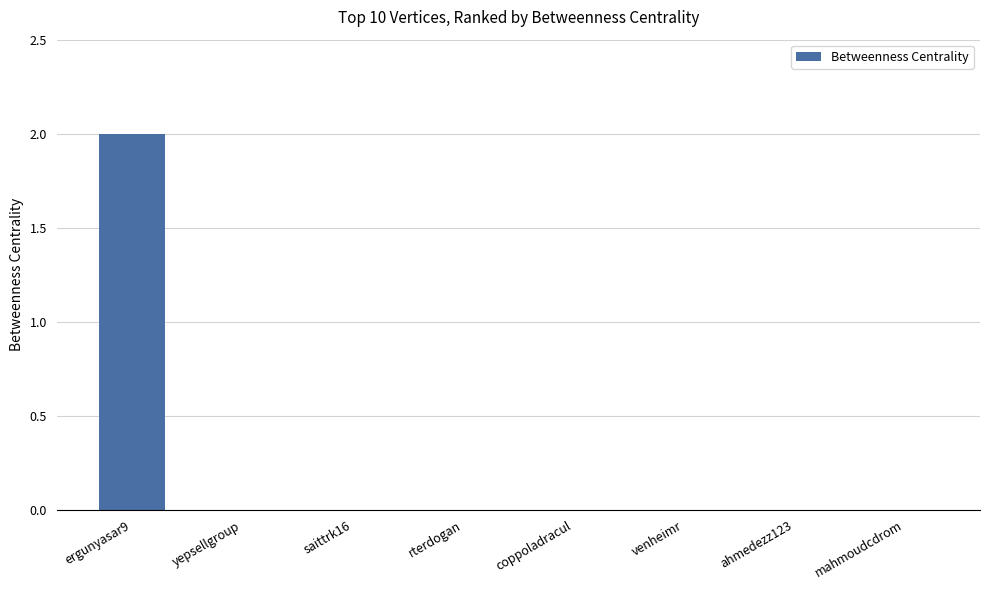

Which category has the highest value across all series?

ergunyasar9